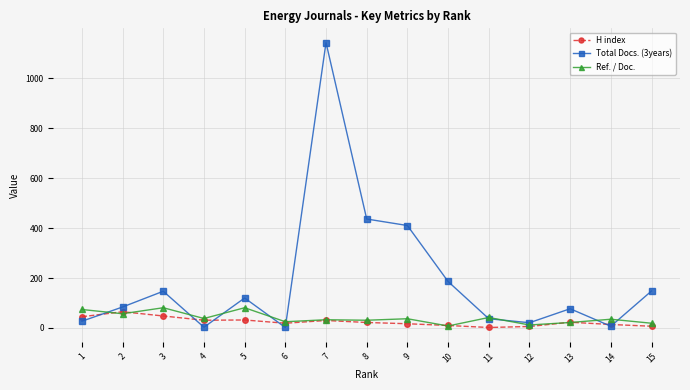

Which series has the largest total across all categories?

Total Docs. (3years)